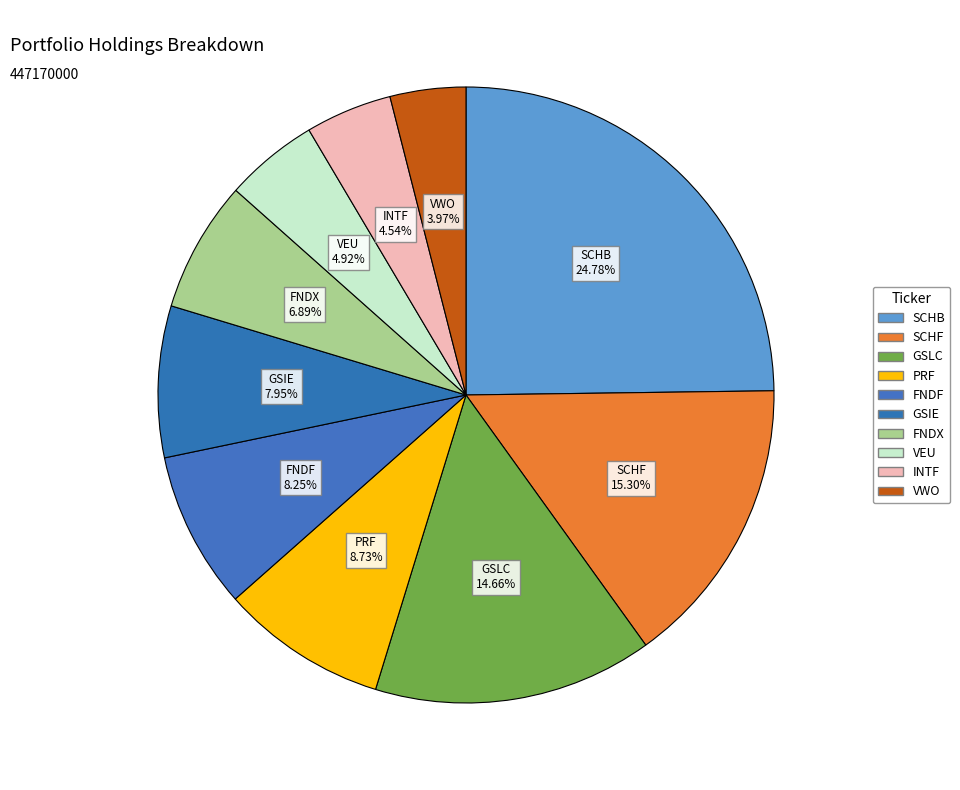

To the nearest percent, what is the combined percentage of GSLC and VEU?

20%